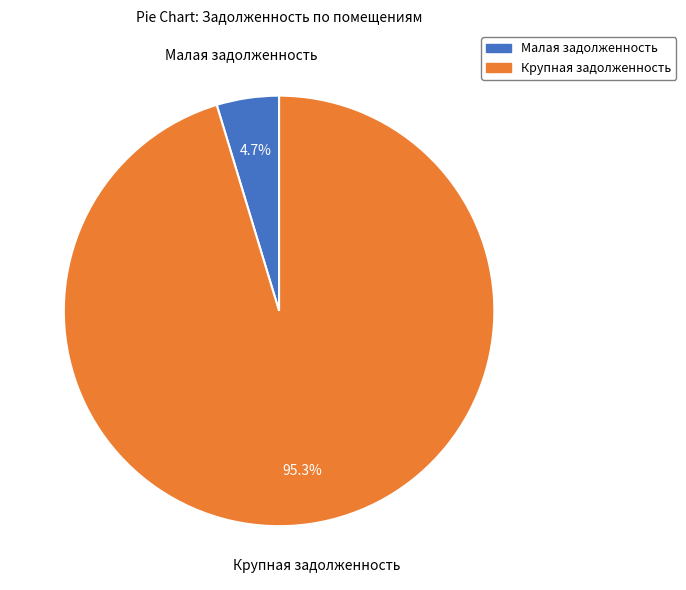

To the nearest percent, what is the average slice percentage?

50%